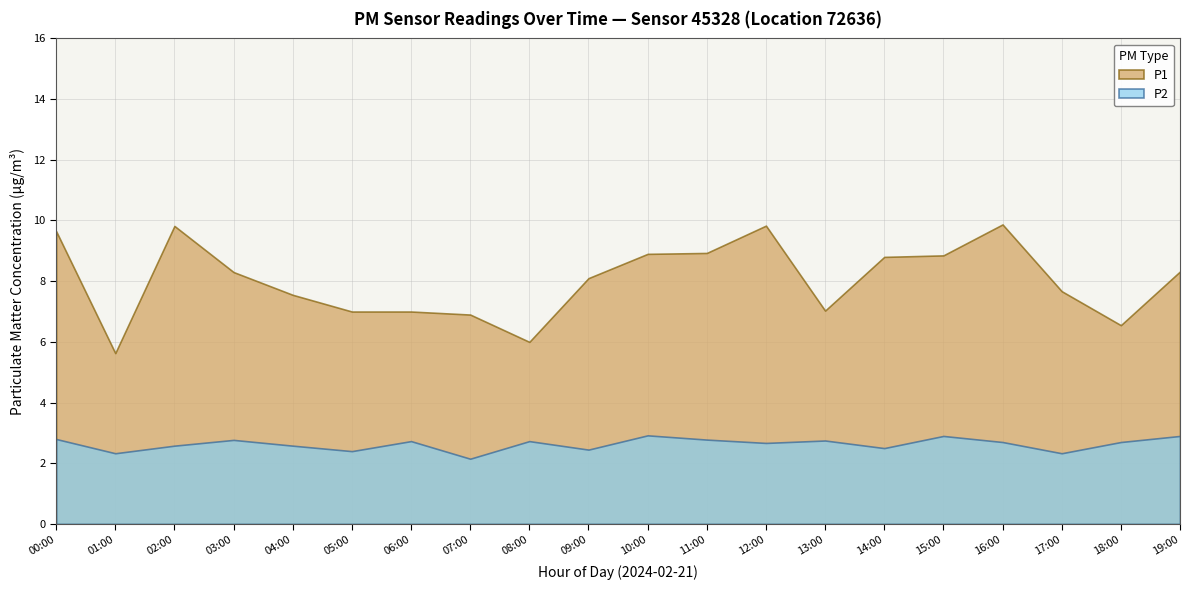

What value does the P2 series have at 12:00?

2.7